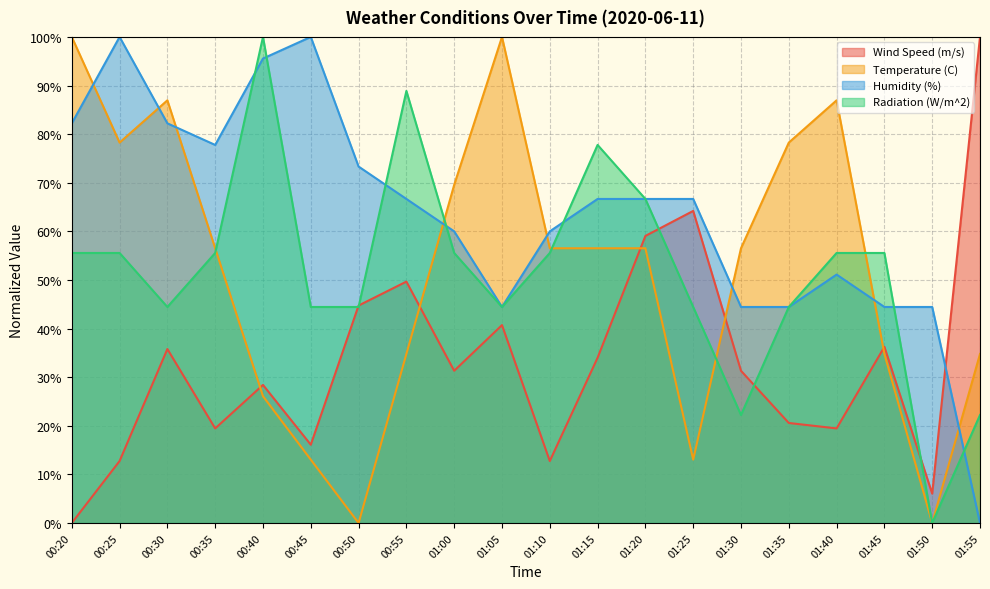

Reading left to right, extract all data points from this chart.

Wind Speed (m/s): 0.0	12.8	35.8	19.5	28.4	16.1	44.7	49.7	31.3	40.7	12.8	34.0	59.1	64.2	31.3	20.6	19.5	36.2	6.0	100.0
Temperature (C): 100.0	78.3	87.0	56.5	26.1	13.0	0.0	34.8	69.6	100.0	56.5	56.5	56.5	13.0	56.5	78.3	87.0	34.8	0.0	34.8
Humidity (%): 82.2	100.0	82.2	77.8	95.6	100.0	73.3	66.7	60.0	44.4	60.0	66.7	66.7	66.7	44.4	44.4	51.1	44.4	44.4	0.0
Radiation (W/m^2): 55.6	55.6	44.4	55.6	100.0	44.4	44.4	88.9	55.6	44.4	55.6	77.8	66.7	44.4	22.2	44.4	55.6	55.6	0.0	22.2